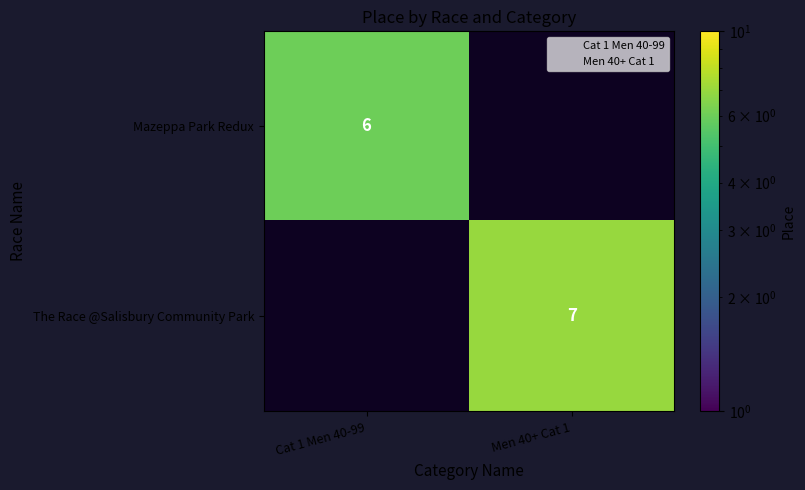

At which label does The Race @Salisbury Community Park reach its minimum?

Cat 1 Men 40-99